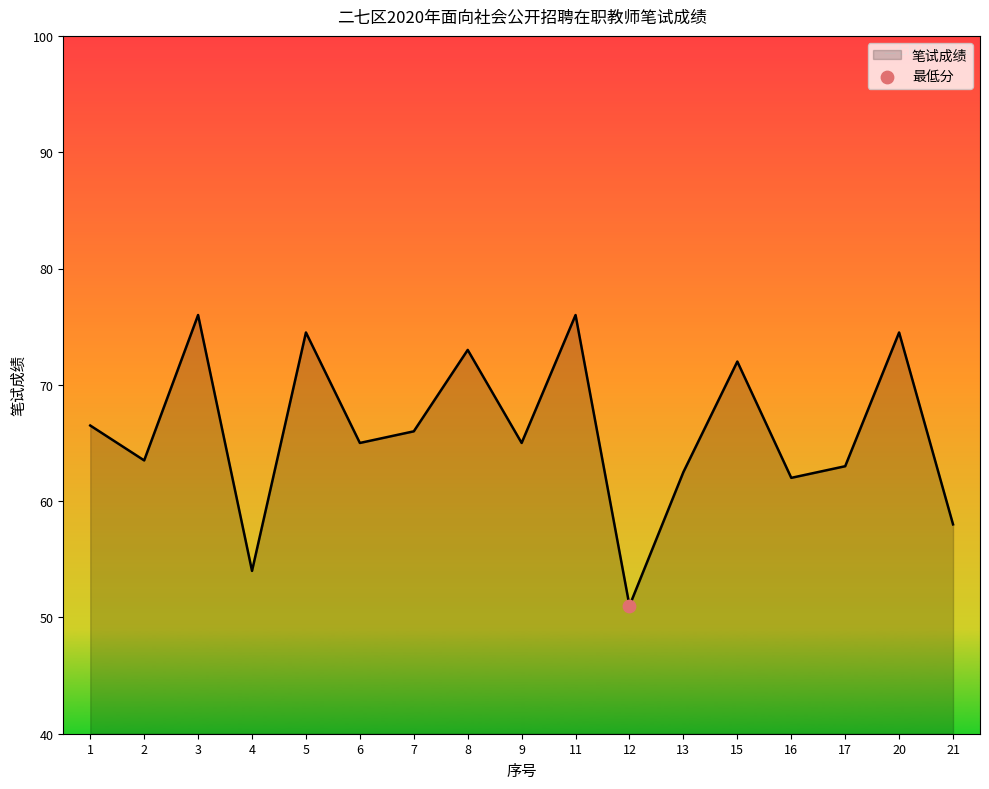

What is the ratio of the value at 8 to the value at 12?

1.4